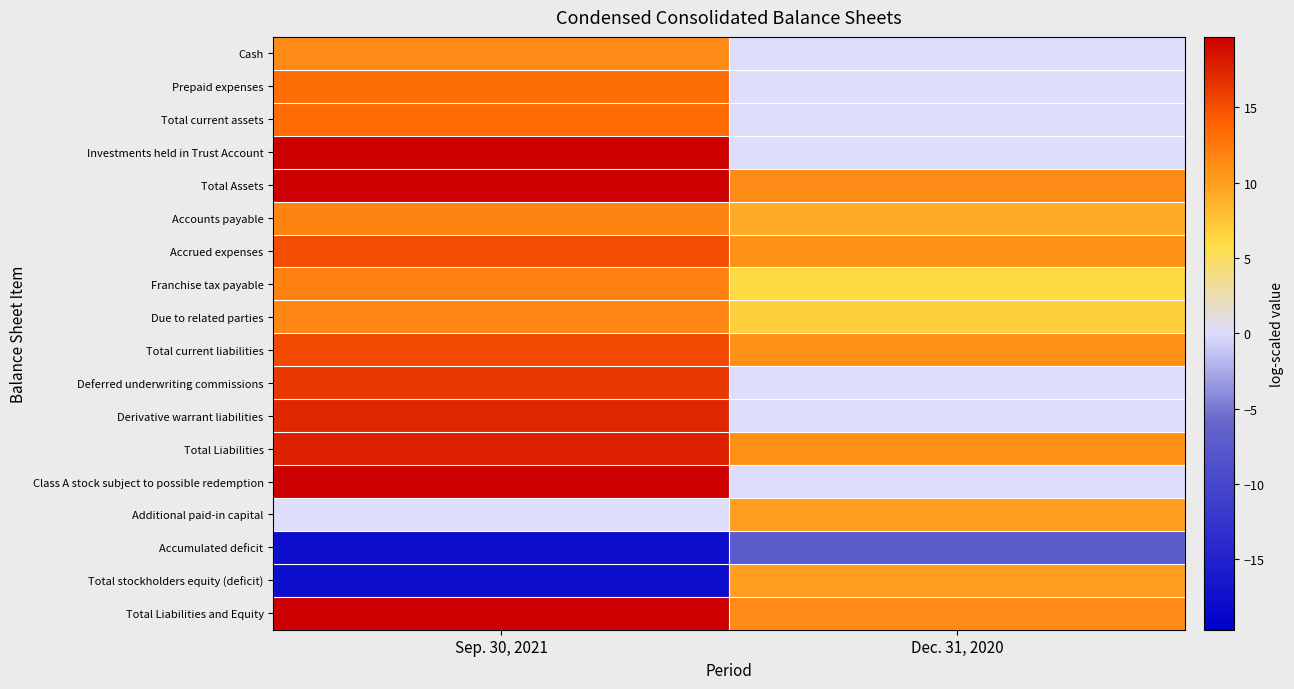

Which has a higher value, Sep. 30, 2021 or Dec. 31, 2020?

Sep. 30, 2021